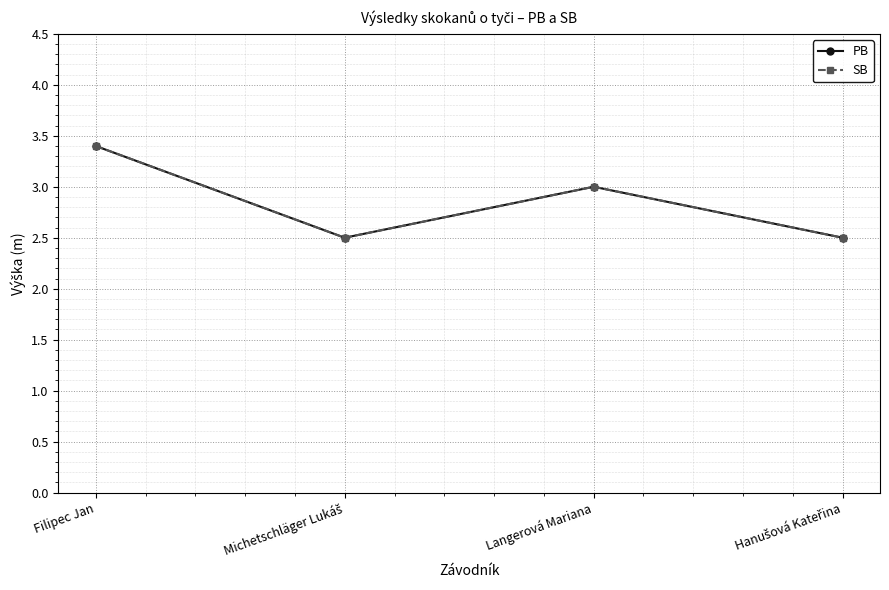

What is the total value across all series at Michetschläger Lukáš?

5.0